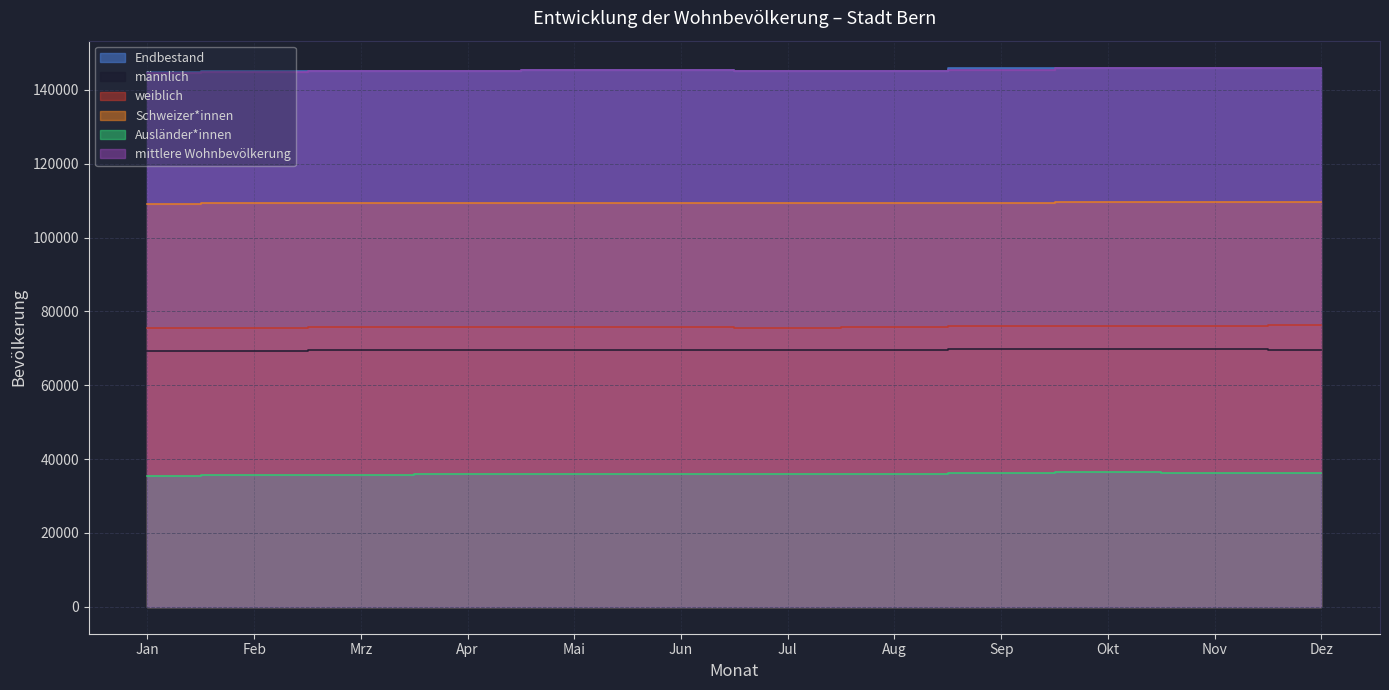

How many times do Endbestand and mittlere Wohnbevölkerung cross each other?

4